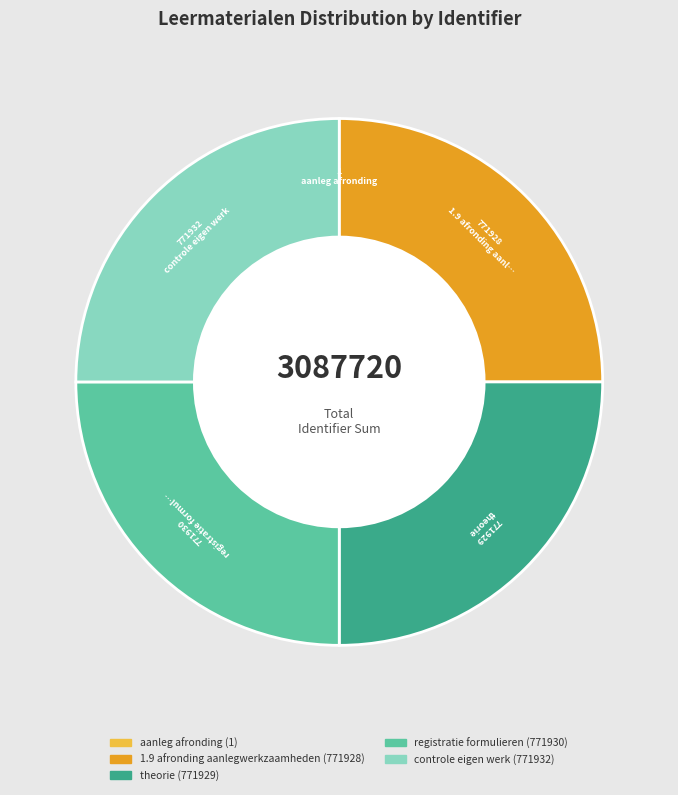

Is there any slice that represents more than half of the pie?

No